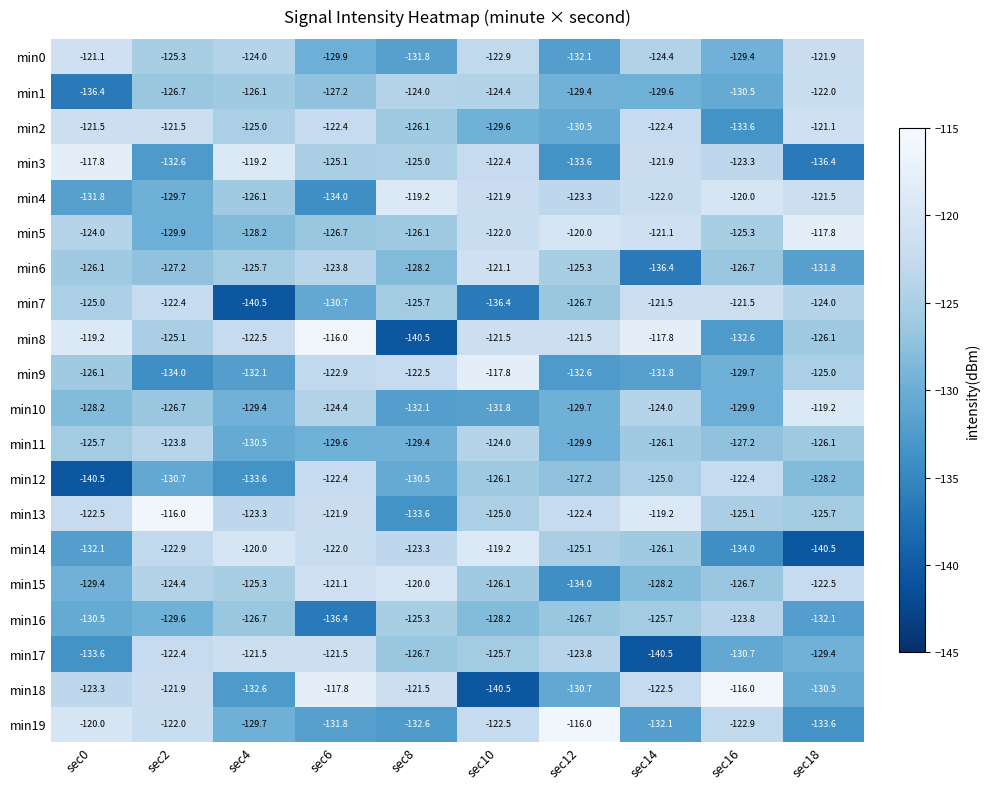

What is the spread (max minus min) of values at sec2?

18.0